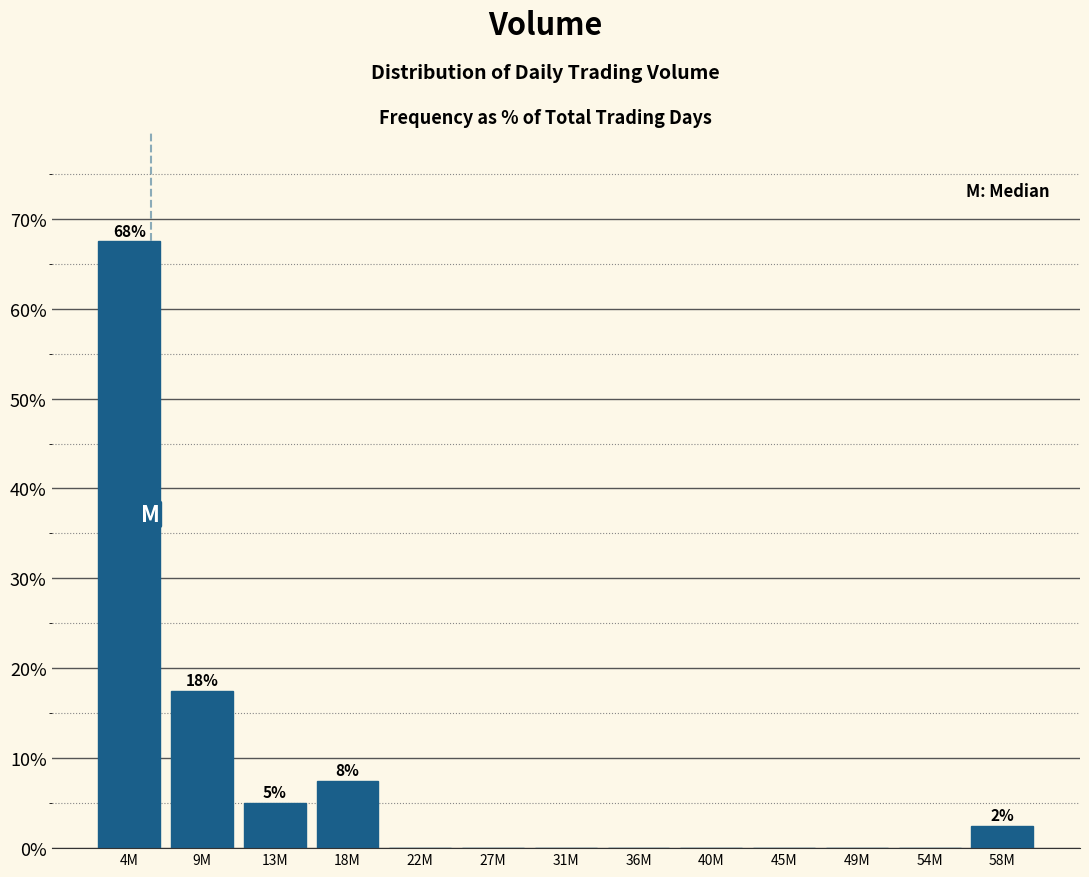

Reading left to right, list all the values displayed in this chart.

4M=67.5	9M=17.5	13M=5.0	18M=7.5	22M=0.0	27M=0.0	31M=0.0	36M=0.0	40M=0.0	45M=0.0	49M=0.0	54M=0.0	58M=2.5